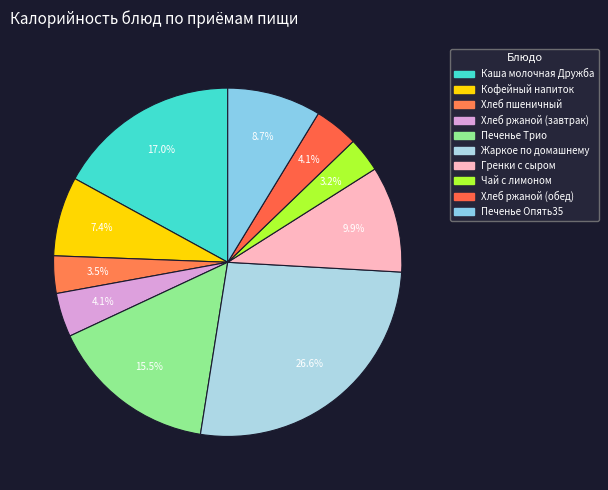

Count the number of slices in the pie.

10